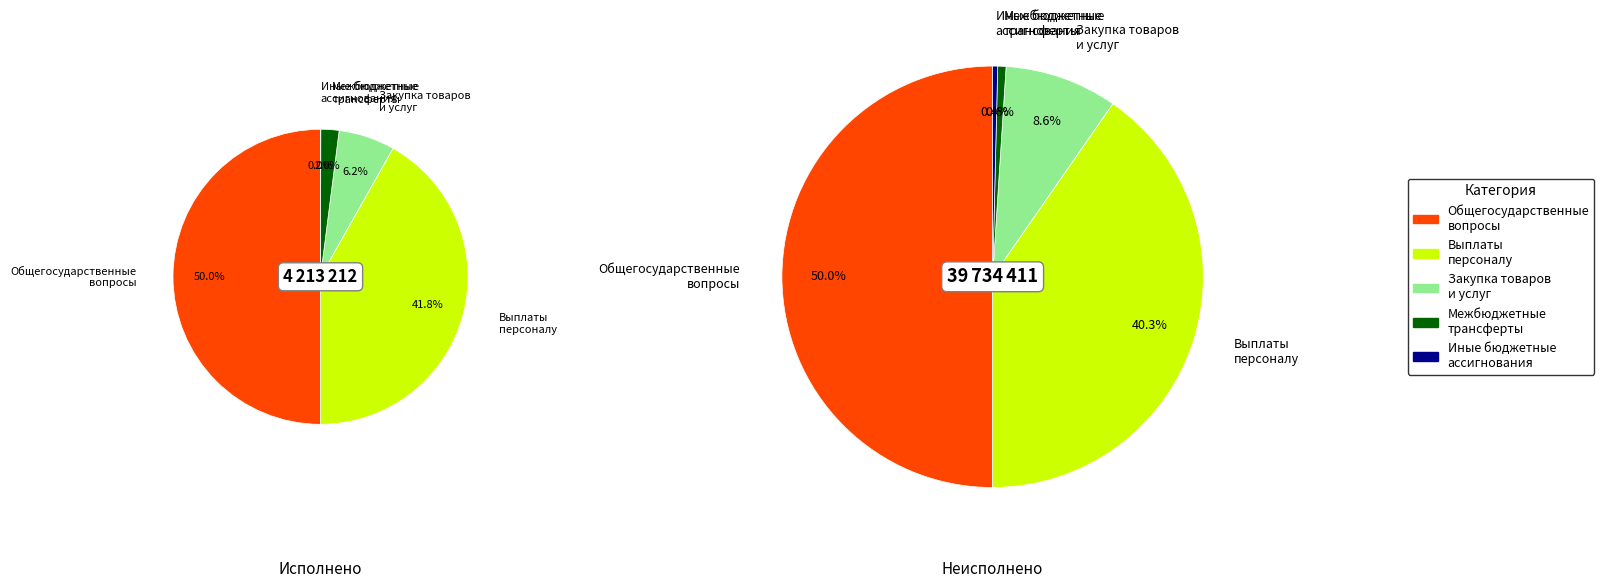

To the nearest percent, what percentage of the pie is Закупка товаров
и услуг?

9%